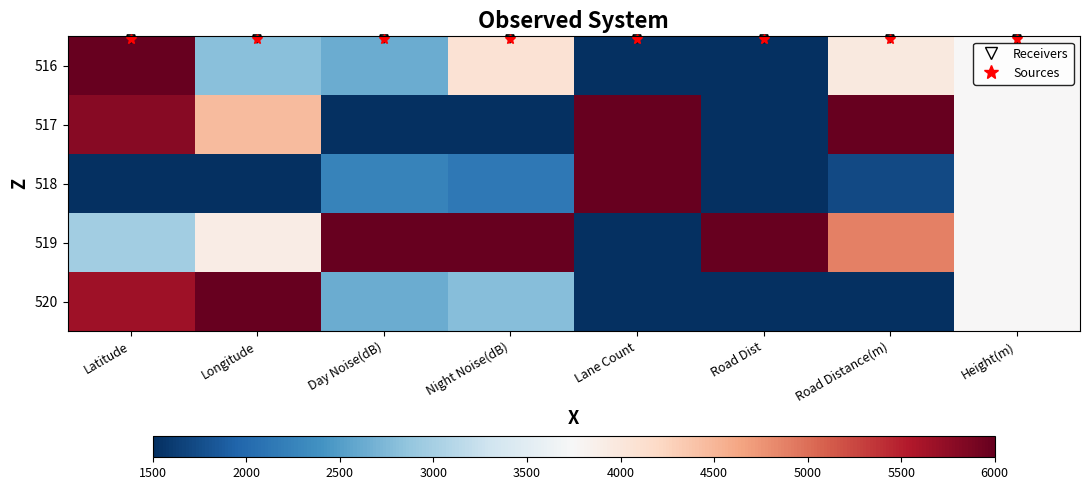

At Longitude, list the series in order from largest to smallest.

520, 517, 519, 516, 518